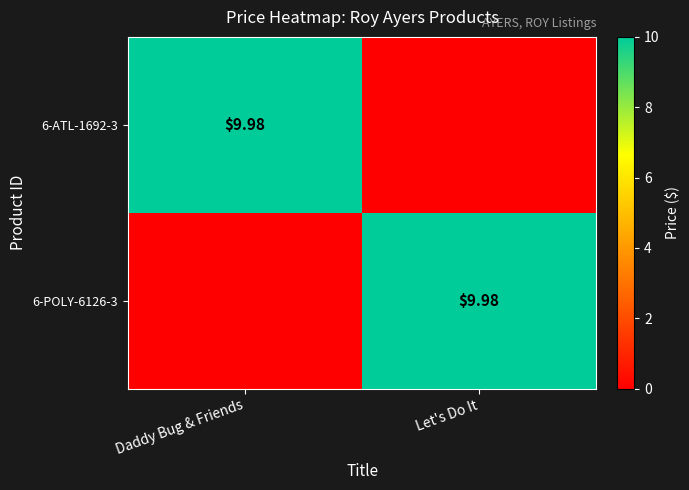

What is the difference between the 6-POLY-6126-3 values at Daddy Bug & Friends and Let's Do It?

10.0